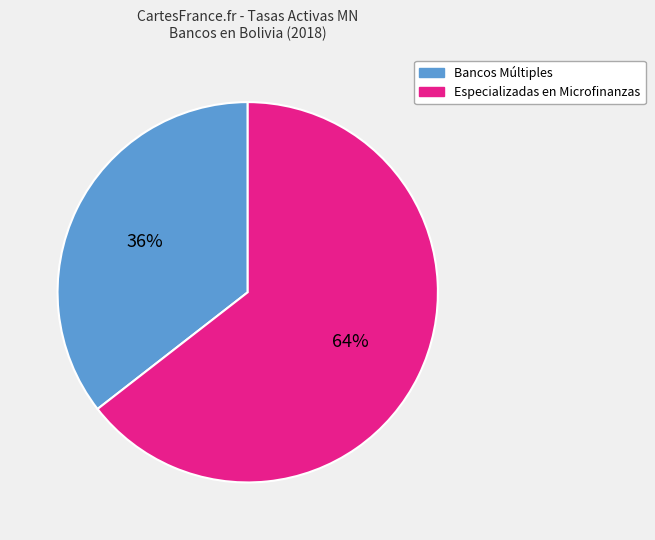

To the nearest percent, what is the average slice percentage?

50%